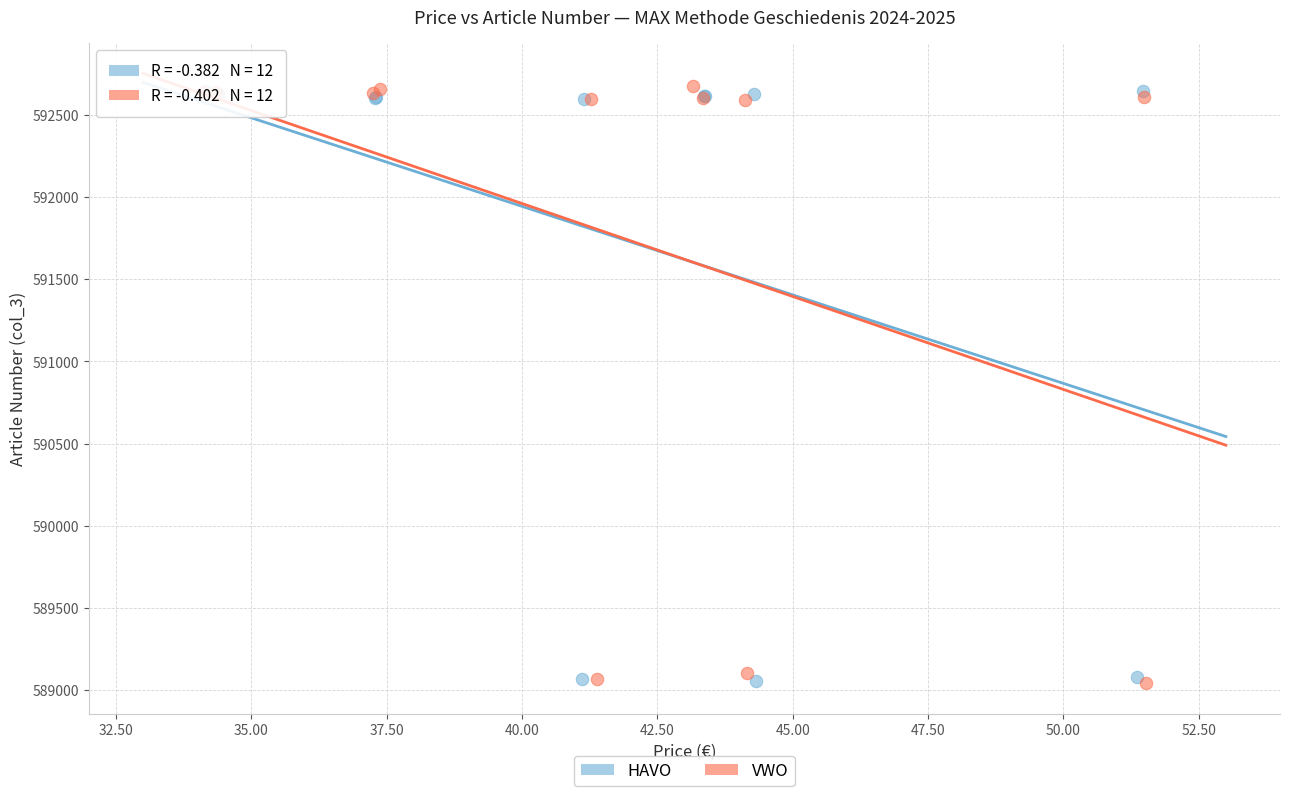

What are all the series names shown in the legend?

HAVO, VWO